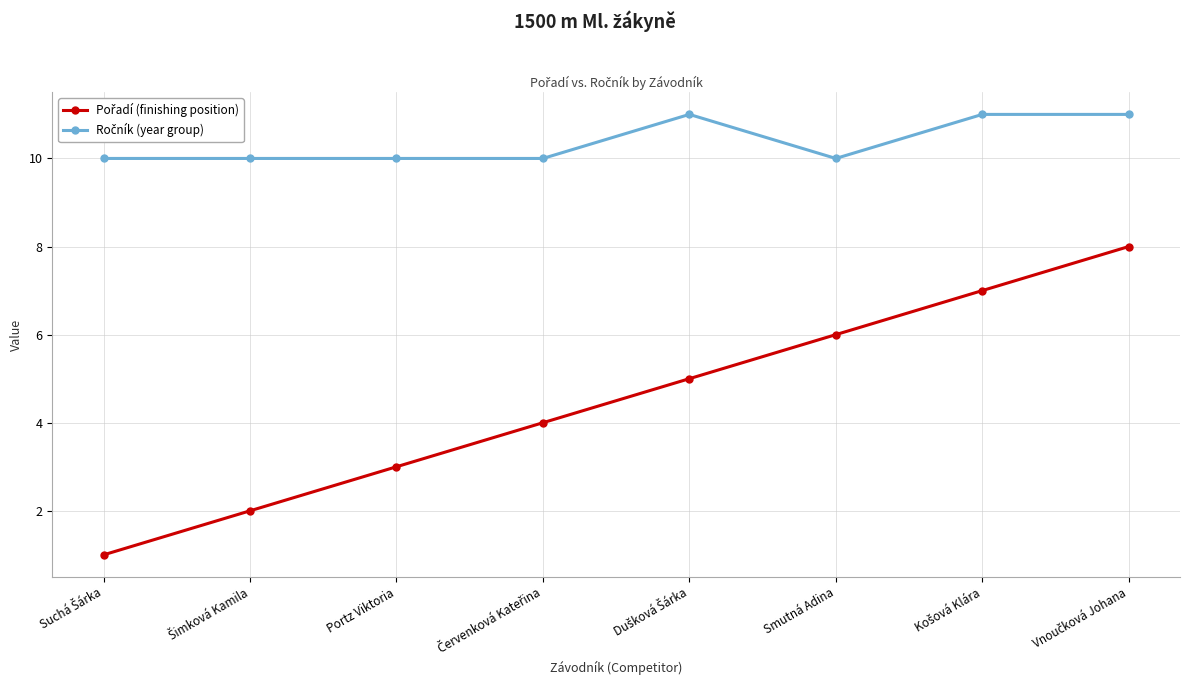

What is the total value across all series at Portz Viktoria?

13